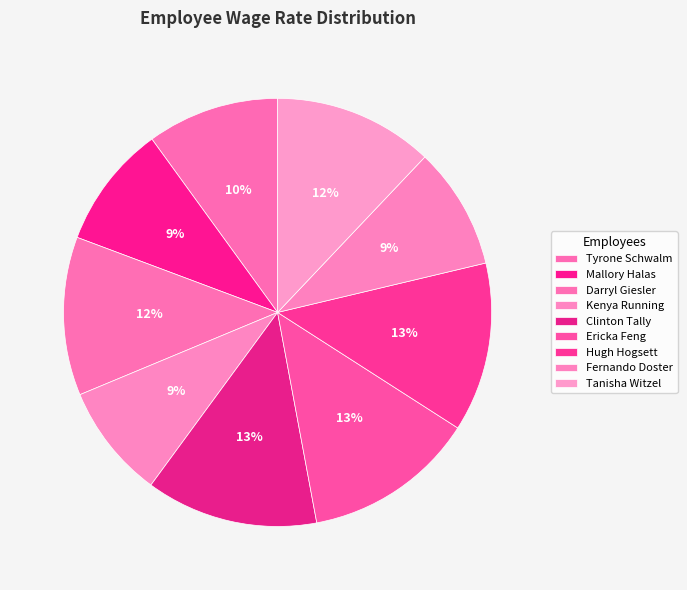

Is Darryl Giesler the majority of the pie?

No